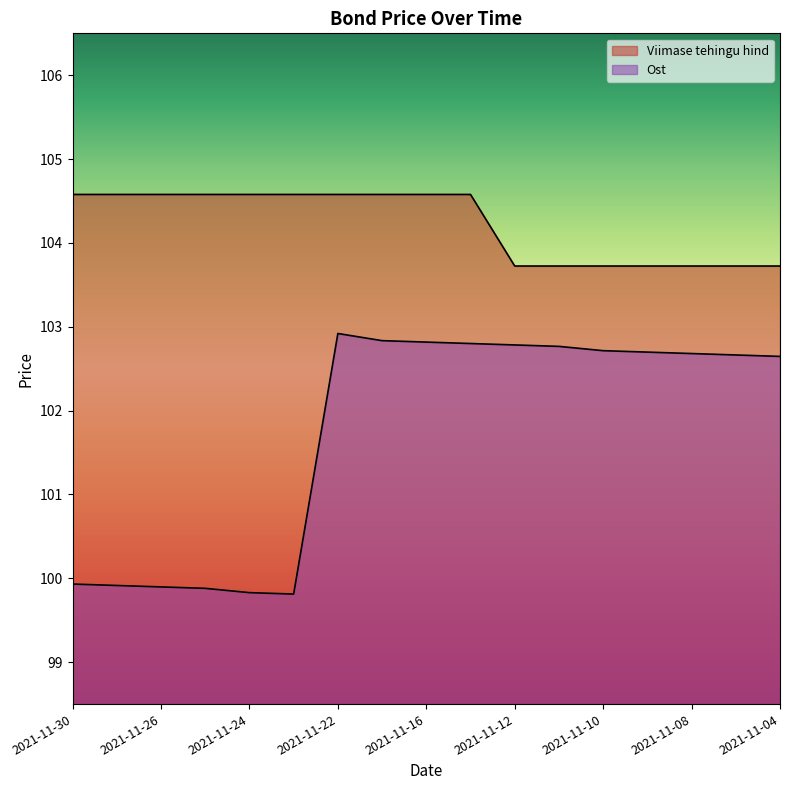

How many categories are shown in the chart?

17